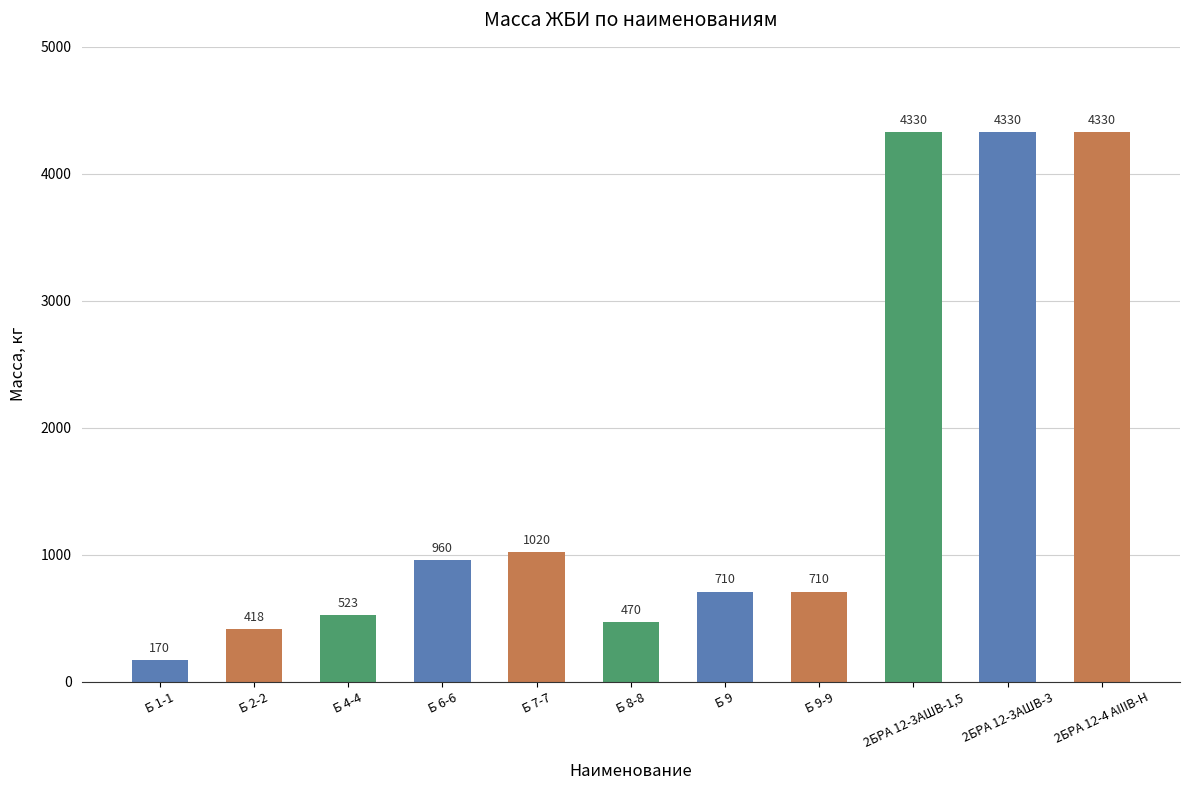

True or false: the data shows 5904 at 2БРА 12-4 АIIIВ-Н.

False